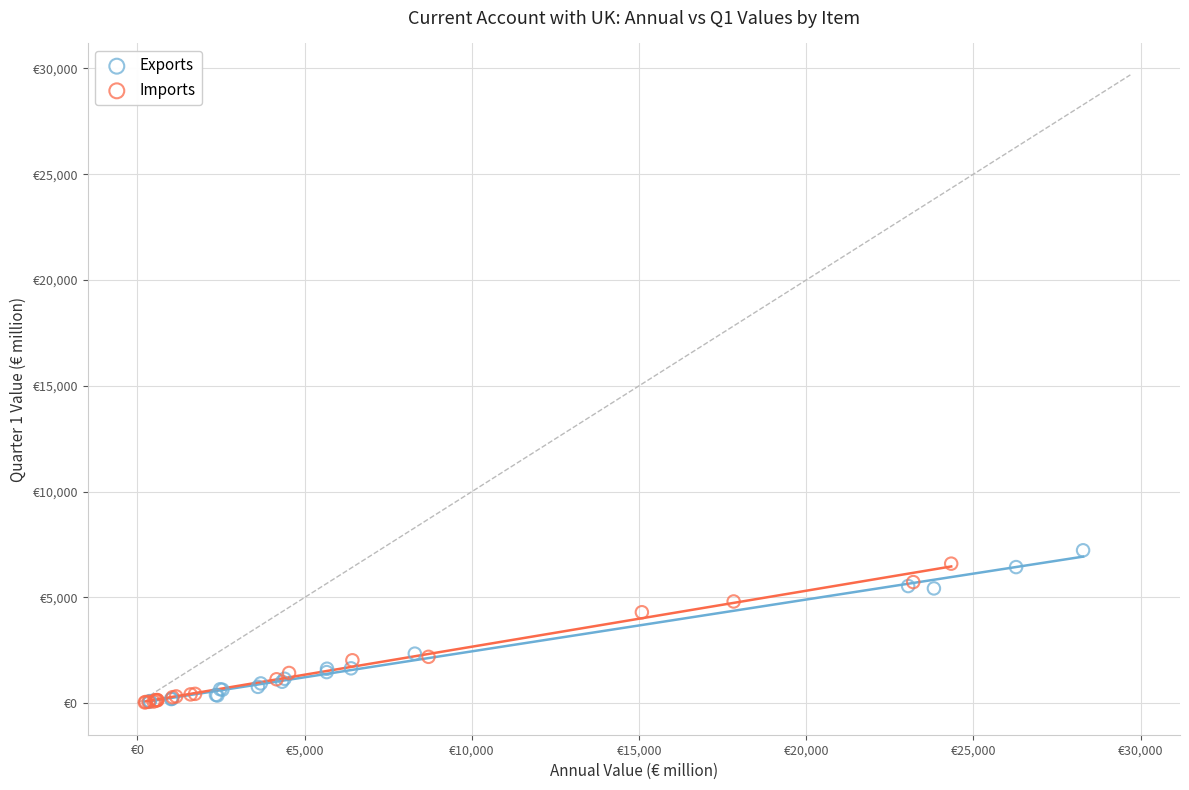

What are all the series names shown in the legend?

Exports, Imports